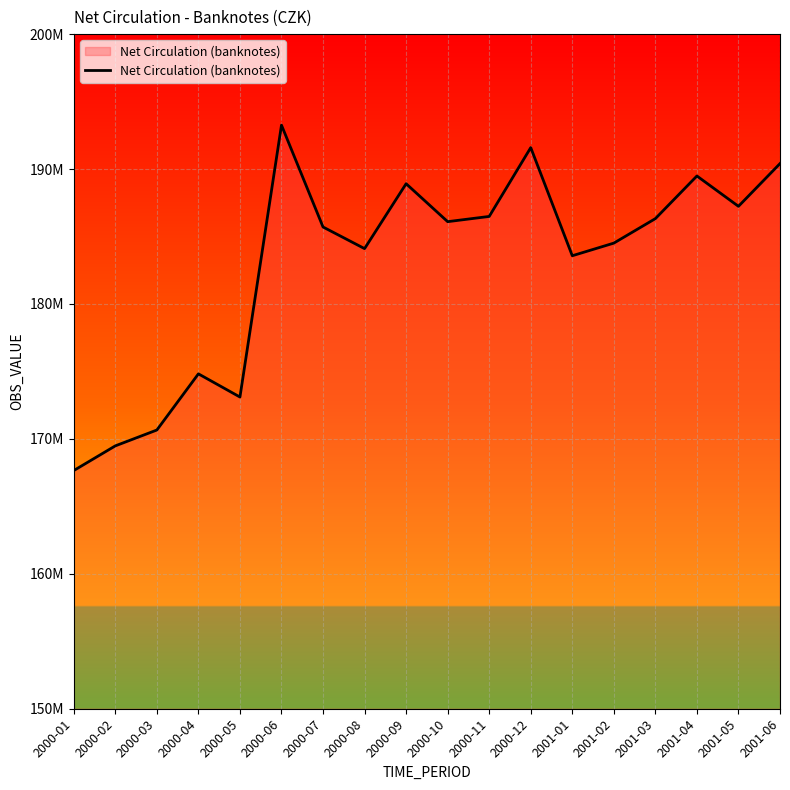

Which category has the highest value across all series?

2000-06